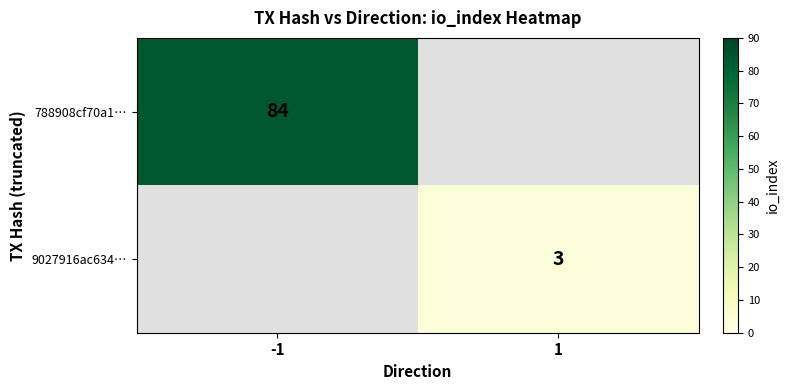

Which label corresponds to the smallest value in the chart?

1